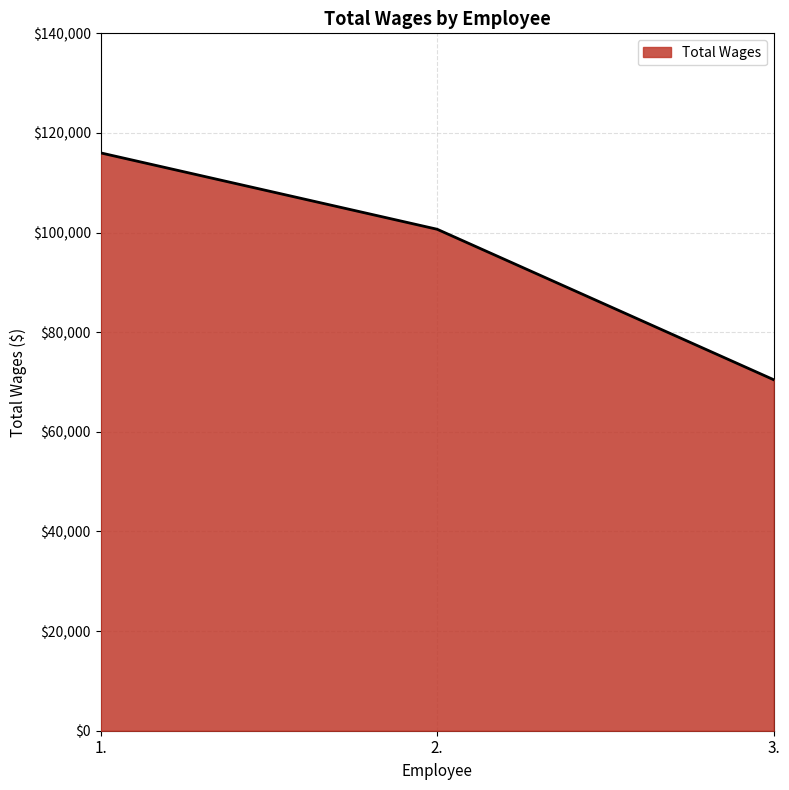

How many lines are shown in the chart?

1